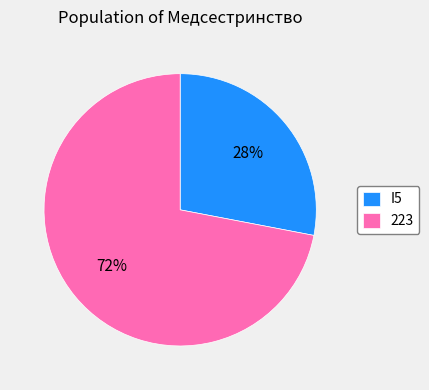

To the nearest percent, what portion does I5 represent?

28%